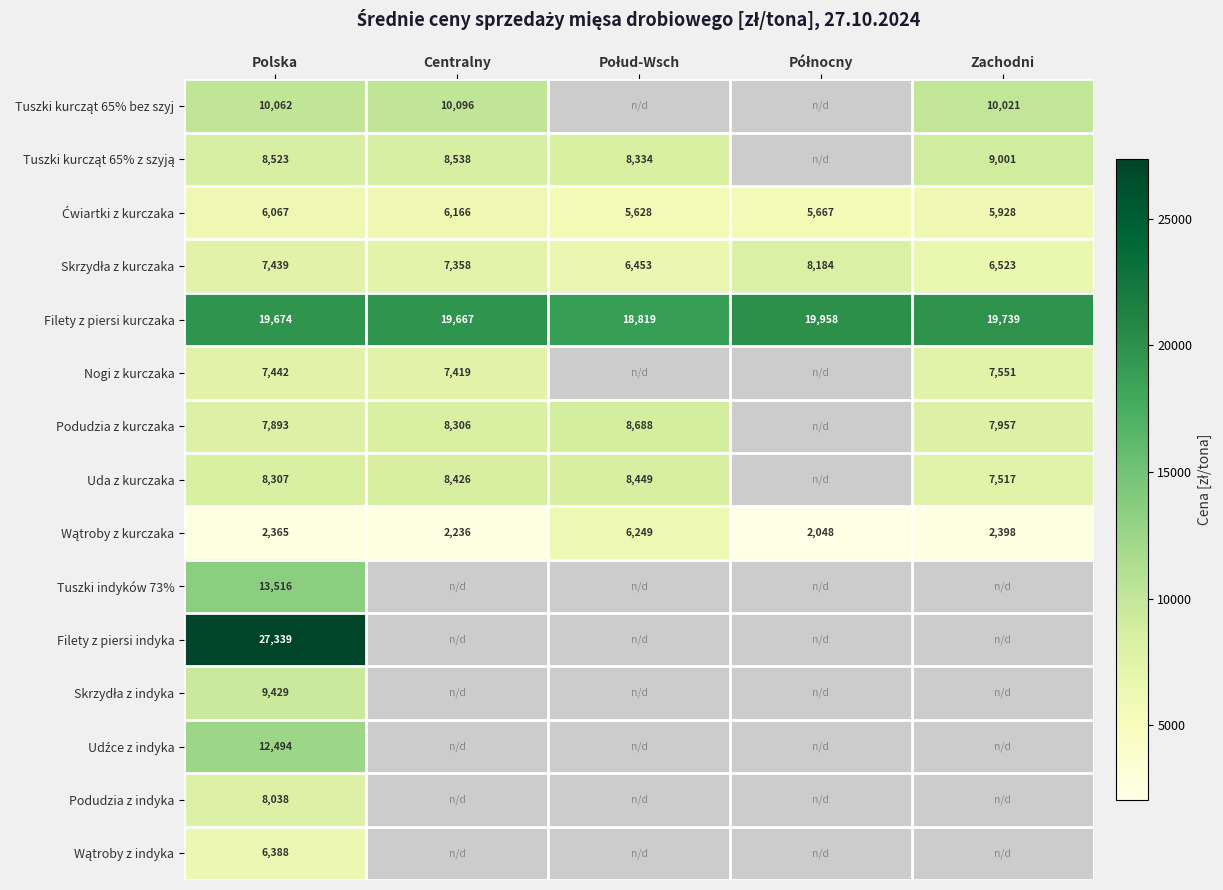

Read the Uda z kurczaka value at Połud-Wsch.

8448.7